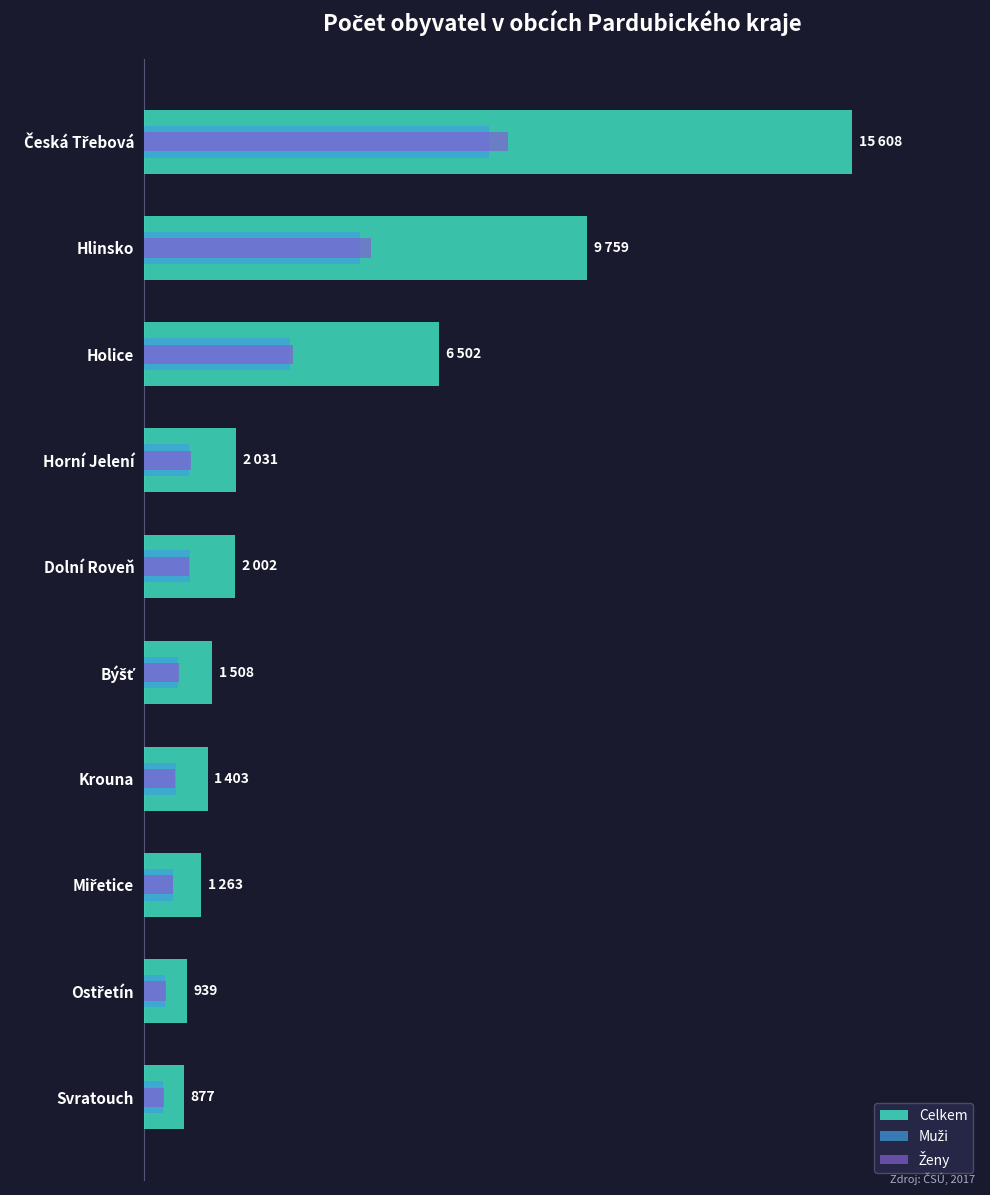

How many data points in Muži are above 1000?

4